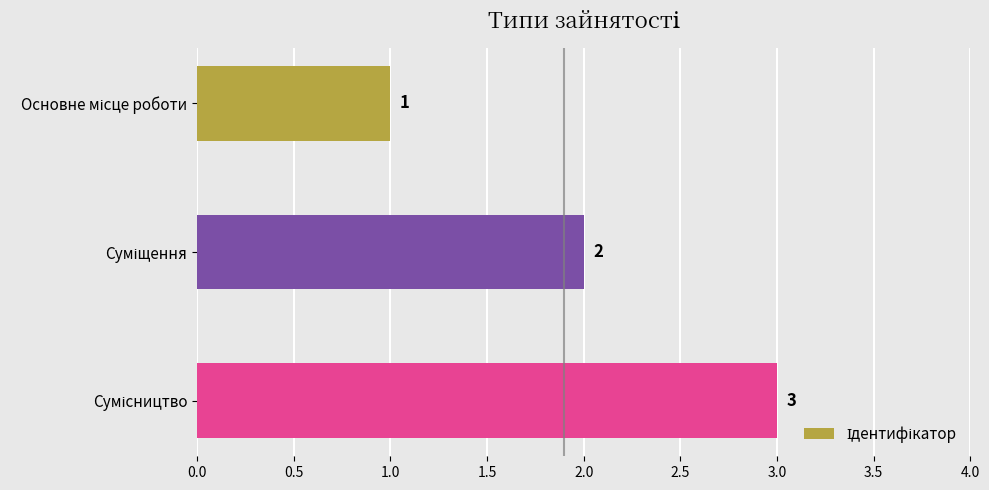

What is the sum of all values?

6